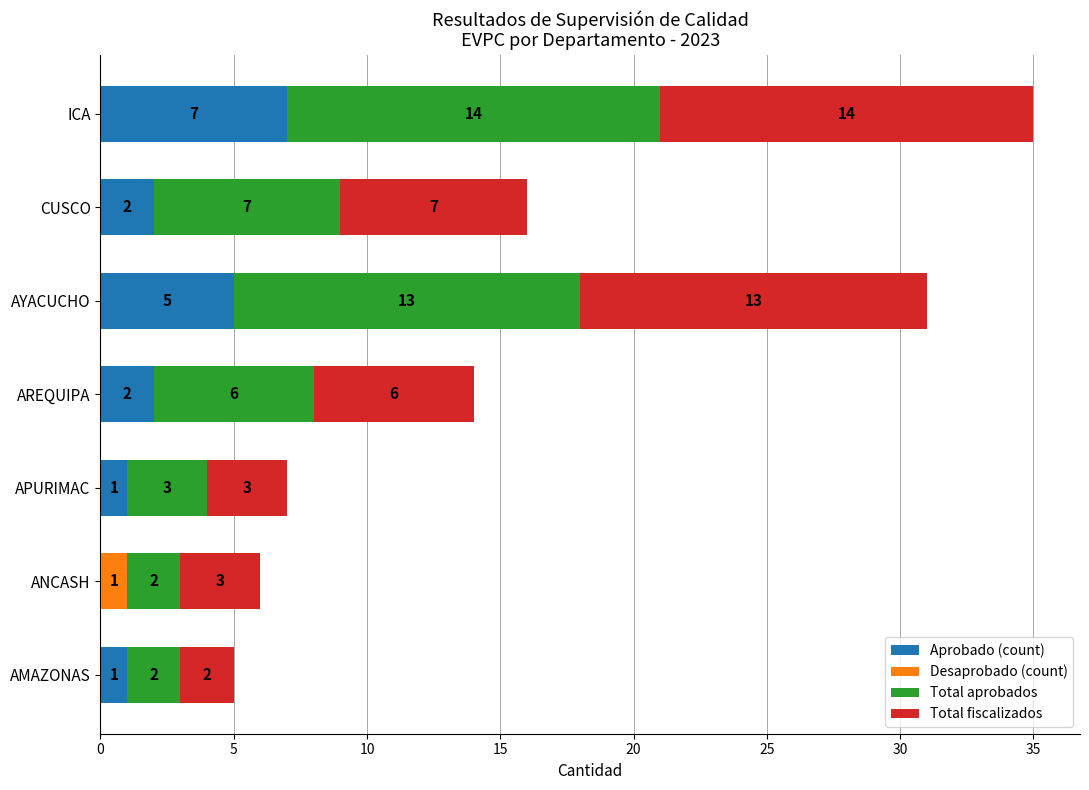

What is the maximum value for Aprobado (count)?

7